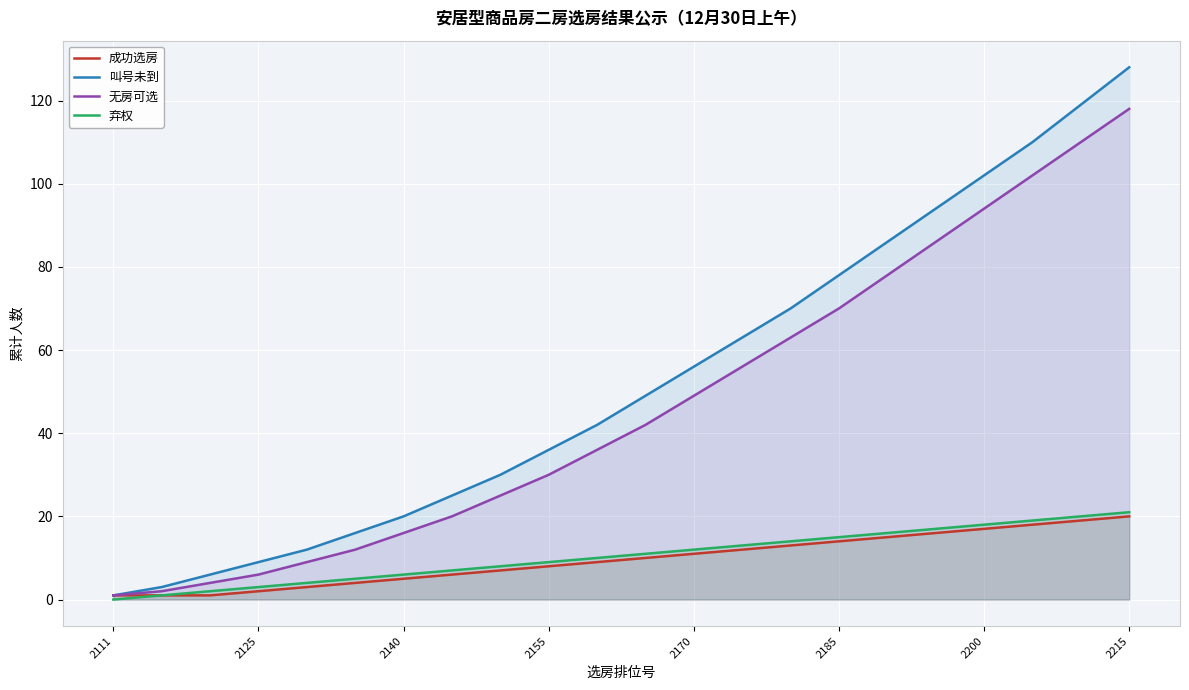

At which category does the chart reach its peak across all series?

2215